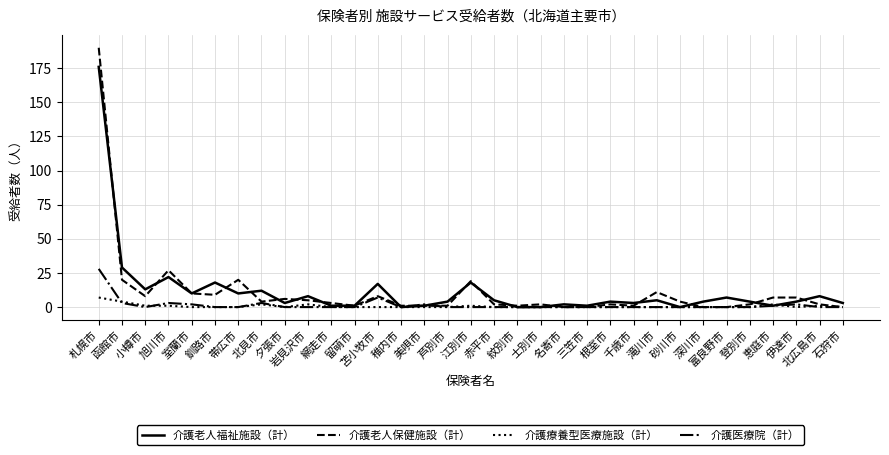

Rank the series by their maximum value, from lowest to highest.

介護療養型医療施設（計）, 介護医療院（計）, 介護老人福祉施設（計）, 介護老人保健施設（計）